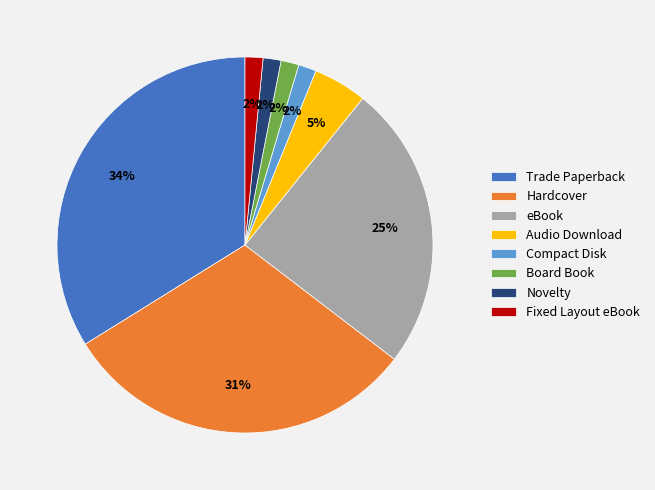

The Board Book slice represents 2% of the pie. True or false?

True